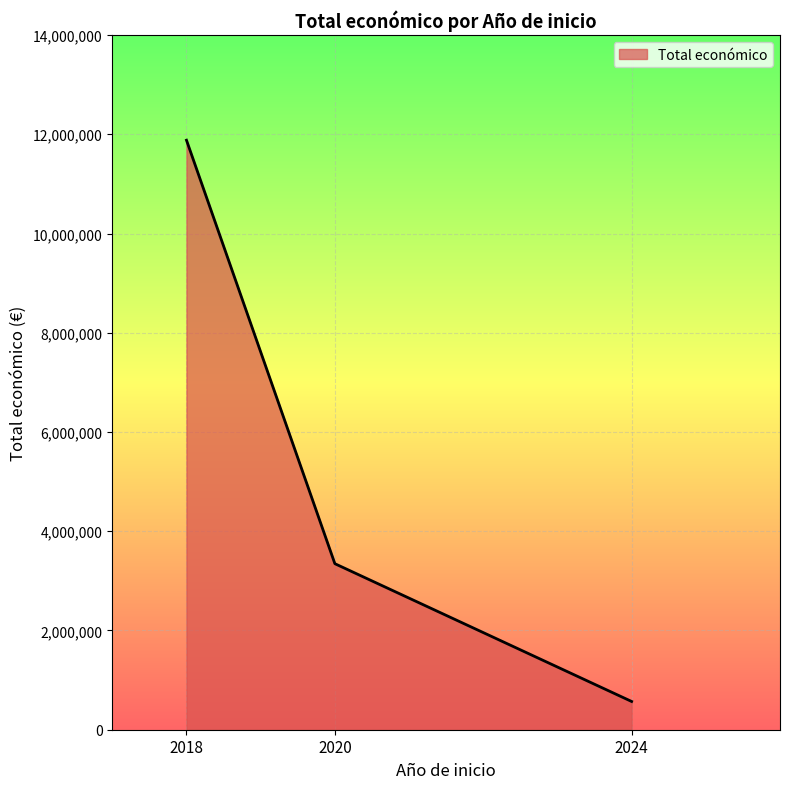

Reading left to right, transcribe all the data shown in this chart.

2018=11880306	2020=3346135	2024=569416